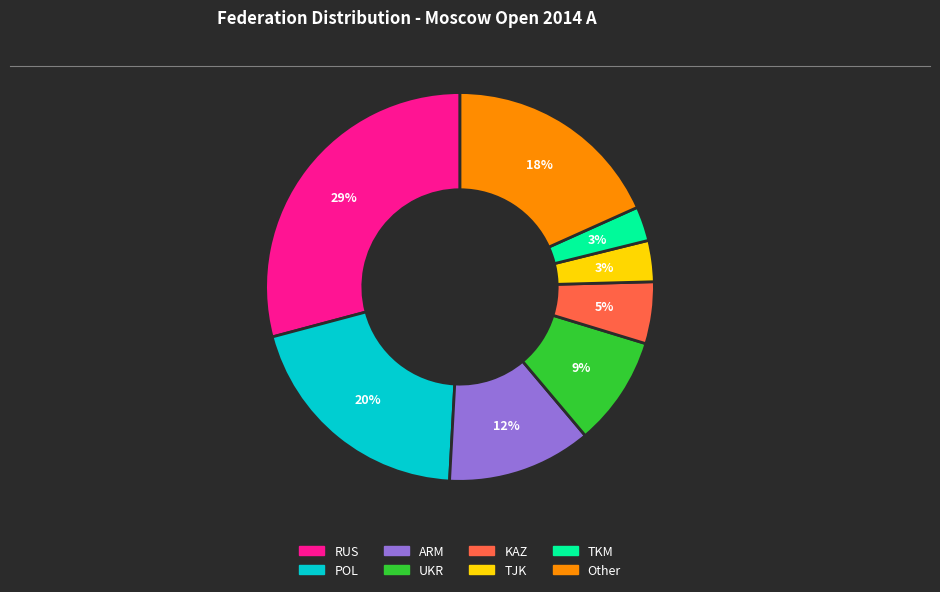

Between TKM and Other, which is larger?

Other